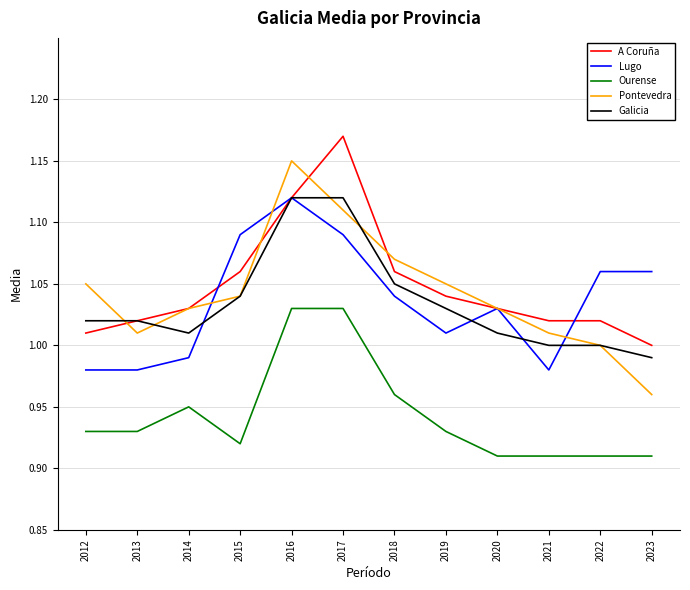

At which label does Pontevedra reach its peak?

2016